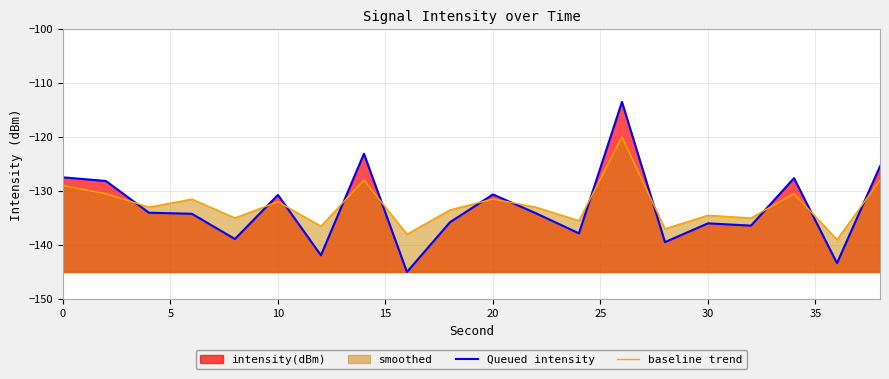

At how many categories does at least one series exceed -137?

17